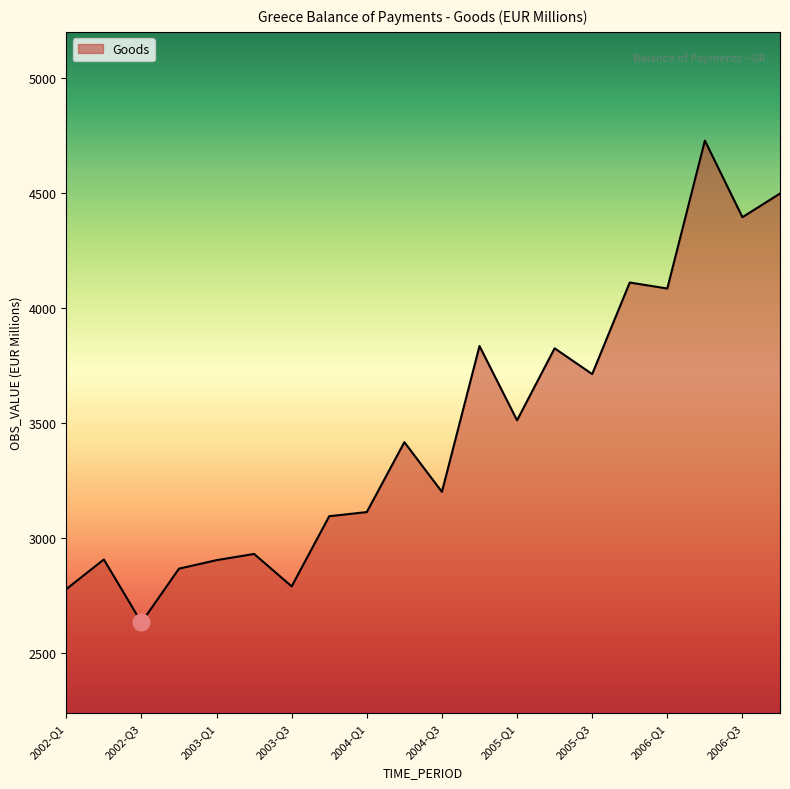

What is the minimum value shown in the chart?

2633